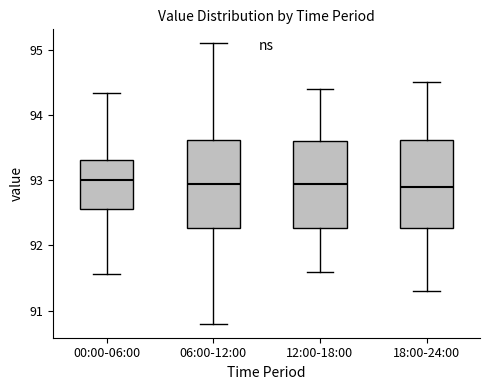

Reading left to right, transcribe this box plot: for each box, give where its median line is, the range the box spans, and where its two whiskers end, as read against the y-axis. The values are not printed on the chart, so give them approximately, as read against the axis.

00:00-06:00: median 93.0, box 92.6 to 93.3, whiskers 91.6 to 94.3
06:00-12:00: median 93.0, box 92.3 to 93.6, whiskers 90.8 to 95.1
12:00-18:00: median 93.0, box 92.3 to 93.6, whiskers 91.6 to 94.4
18:00-24:00: median 92.9, box 92.3 to 93.6, whiskers 91.3 to 94.5